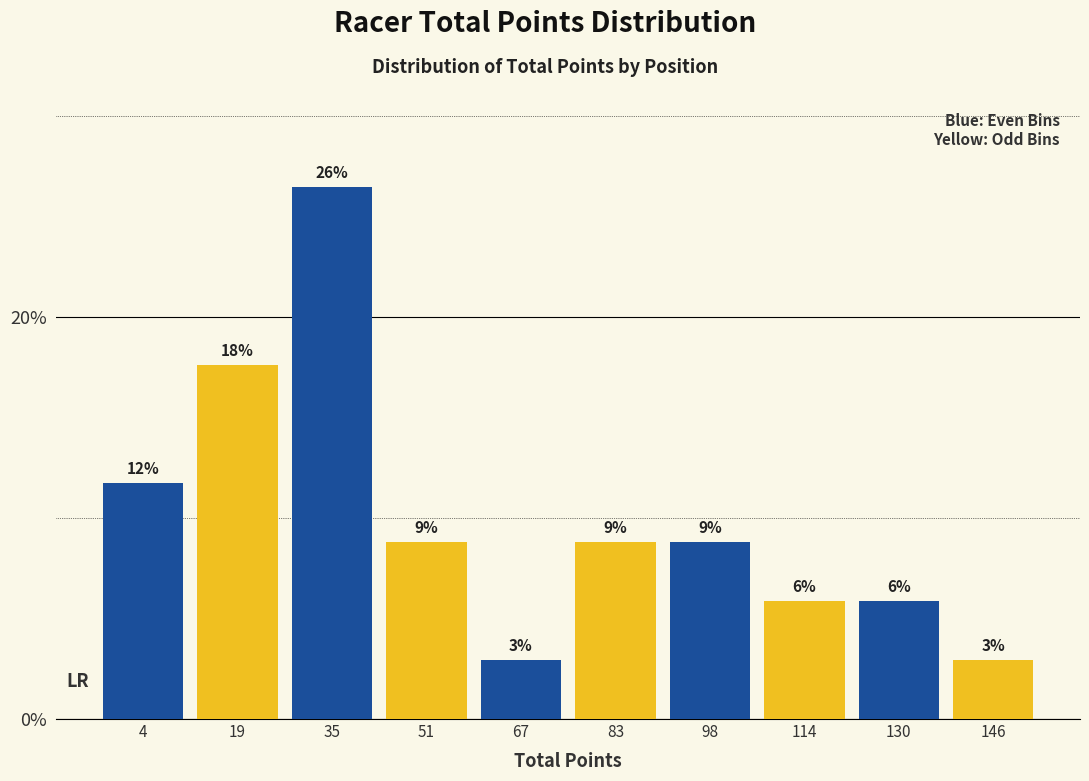

How many bars are there in total?

10